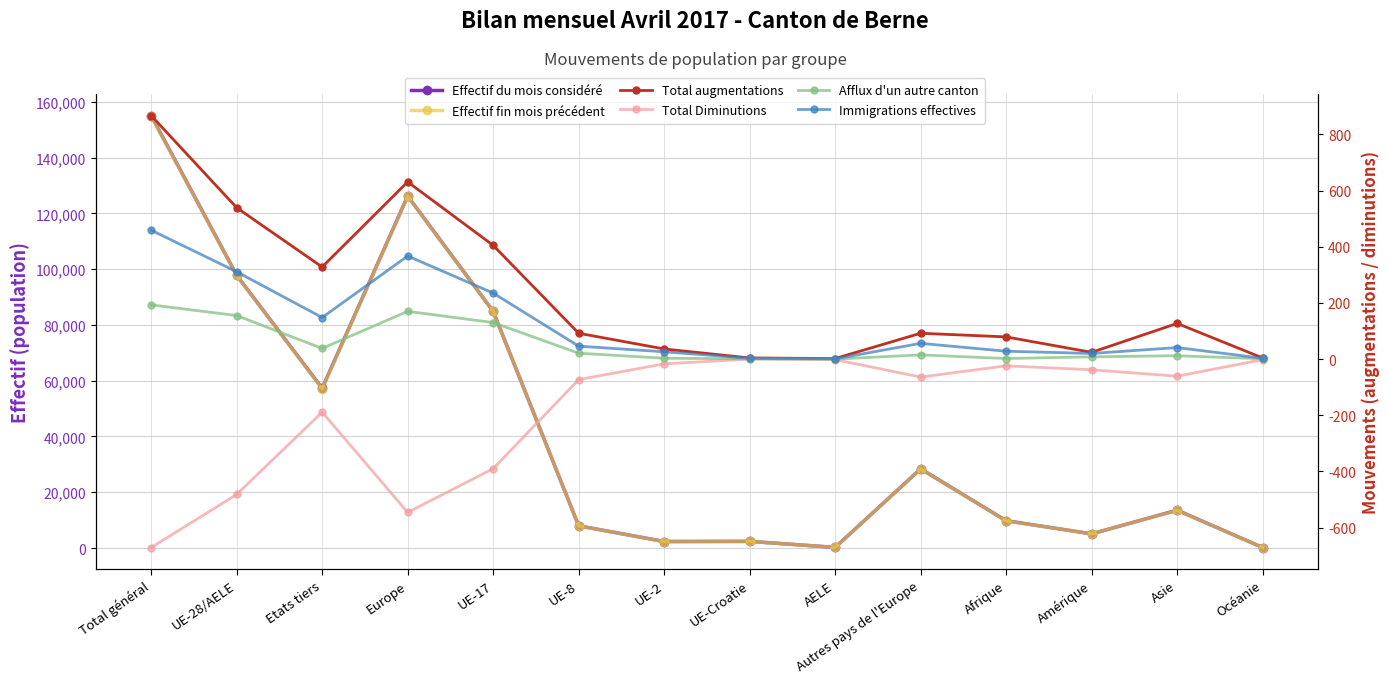

The Afflux d'un autre canton series shows 9 at UE-8. True or false?

False